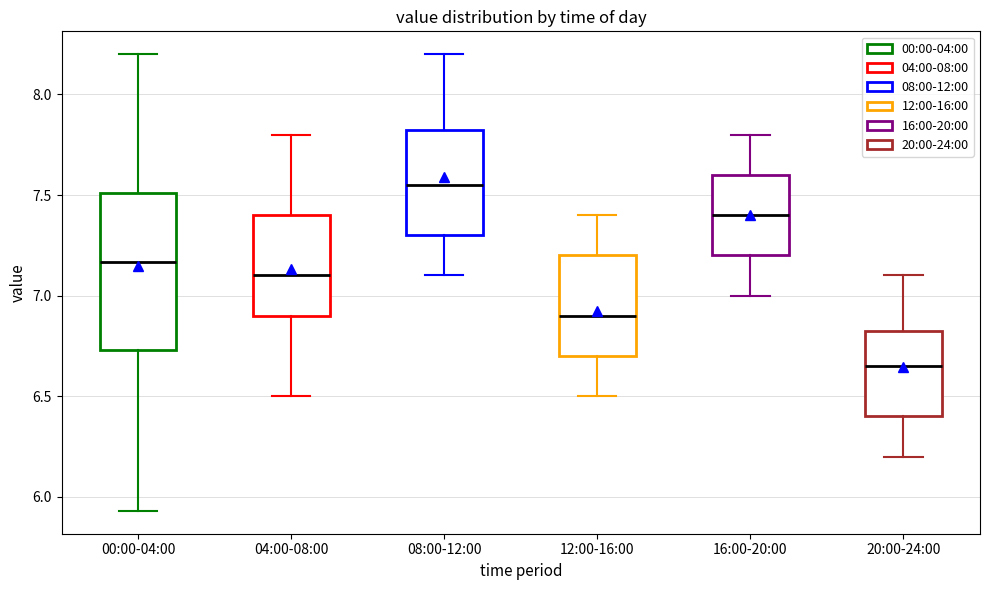

Which box's median line is the highest?

08:00-12:00